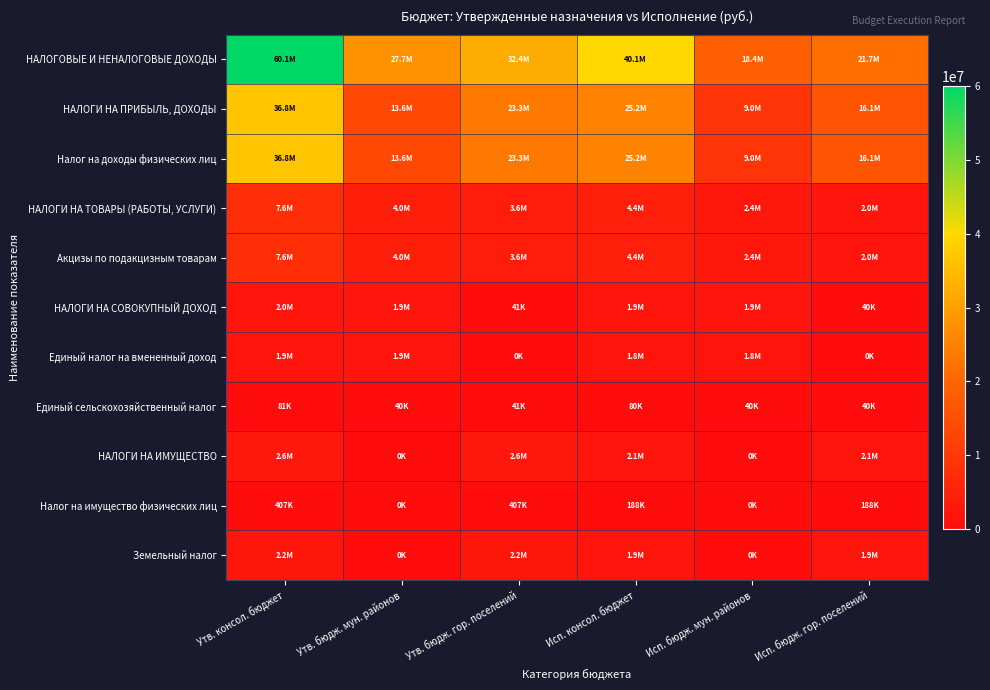

Which category has the highest value across all series?

Утв. консол. бюджет